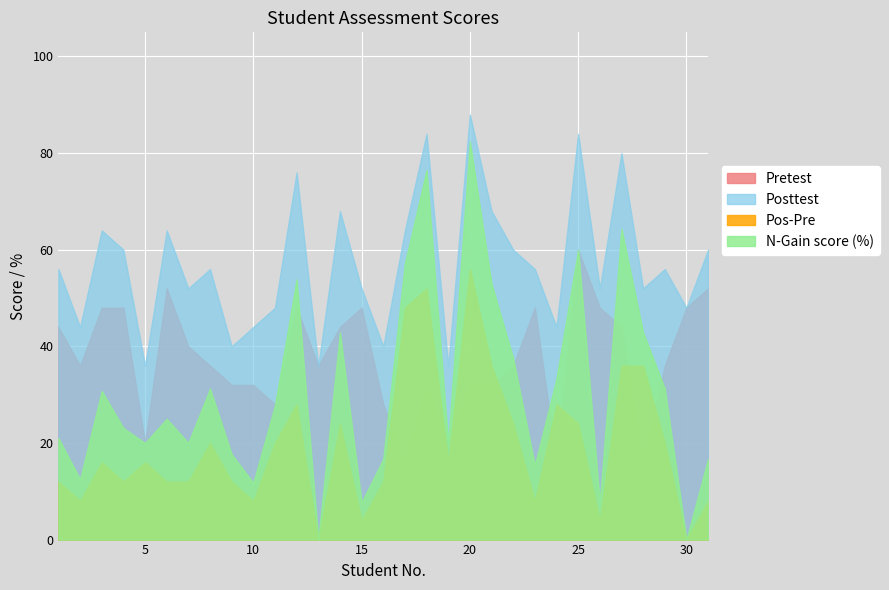

What is the difference between the second highest and second lowest values in the Posttest series?

48.0